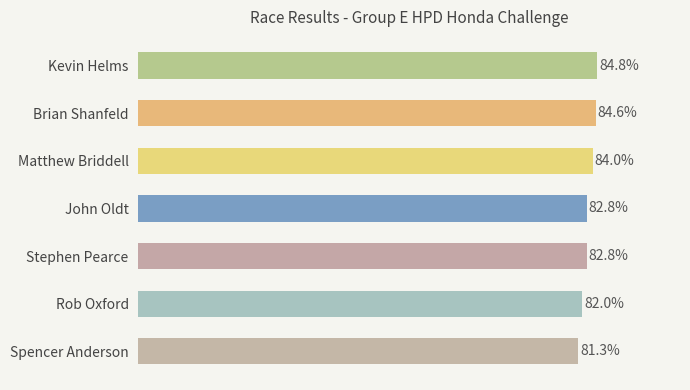

Which category has the highest value across all series?

Kevin Helms